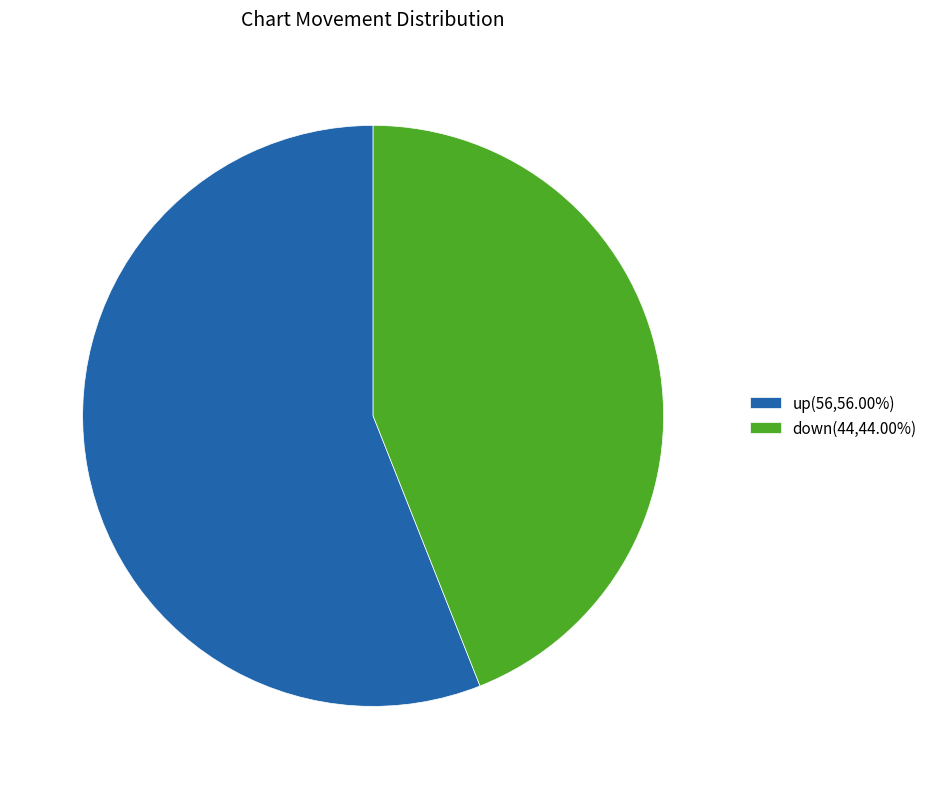

Is the sum of down(44,44.00%) and up(56,56.00%) greater than half?

Yes